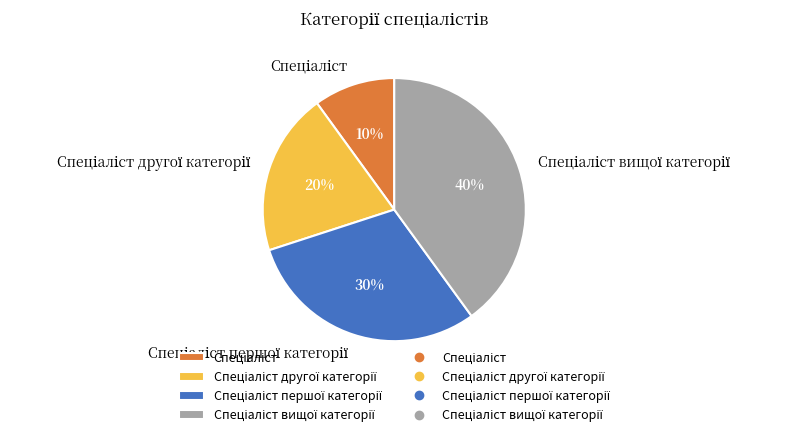

To the nearest percent, what is the average slice percentage?

25%